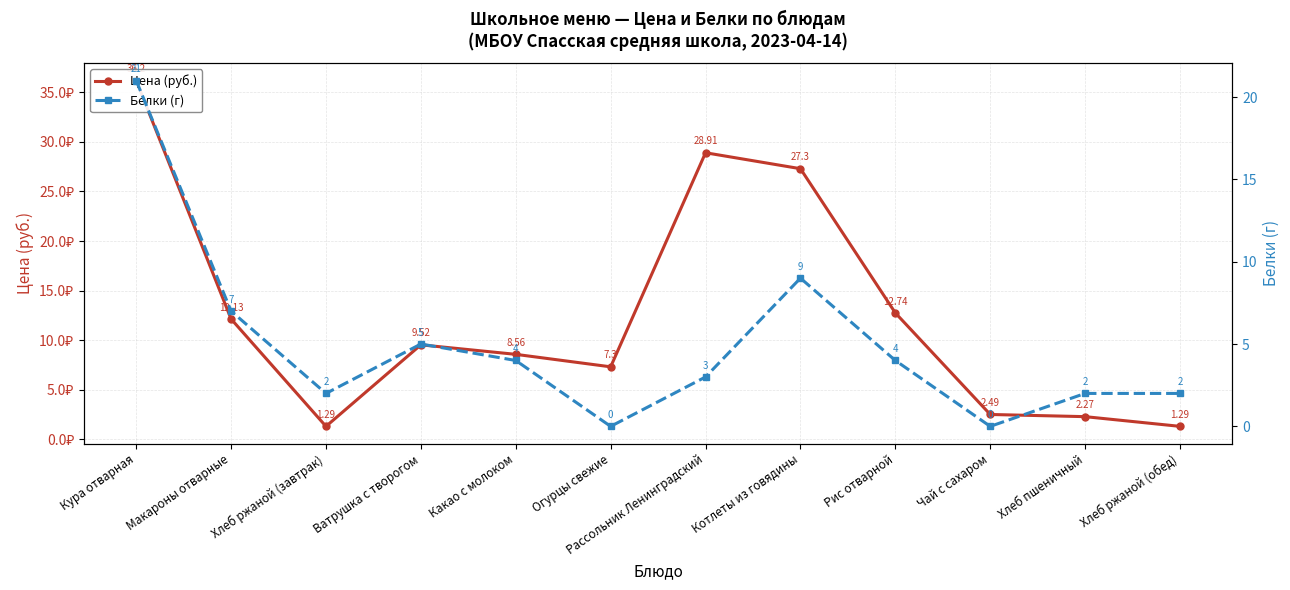

How many lines are shown in the chart?

2